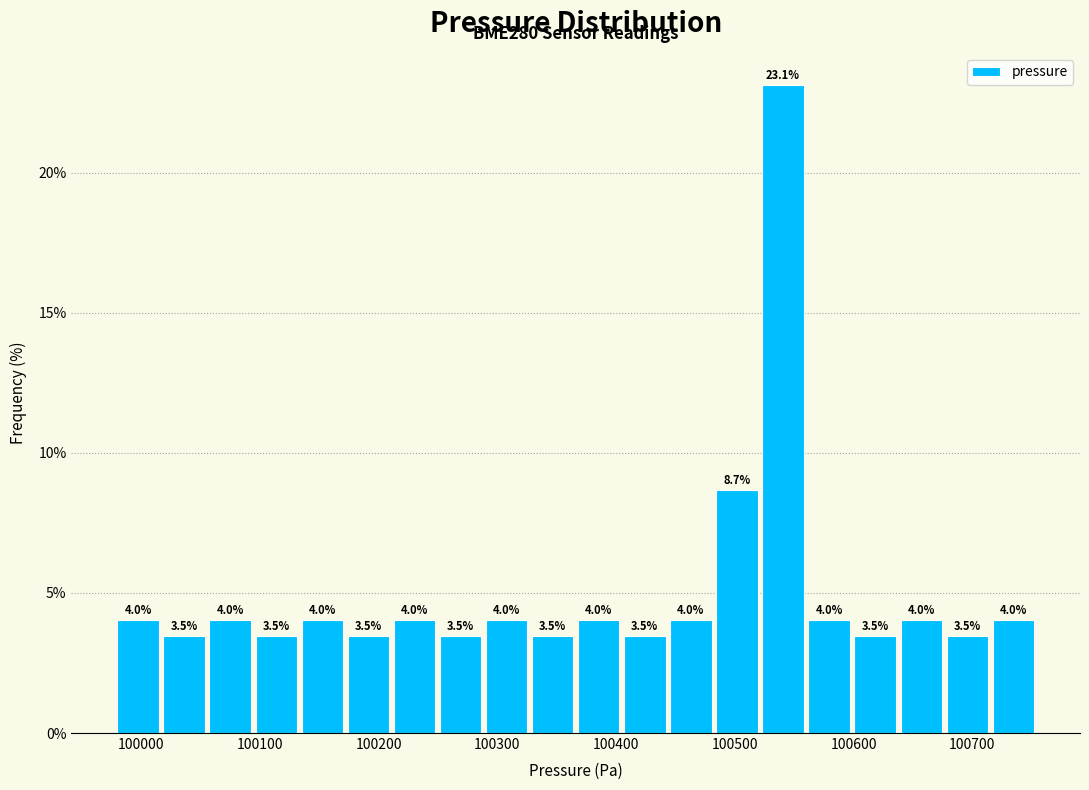

Around what value on the x-axis is the tallest bar? Give the approximate position of its centre, as read against the axis.

100540